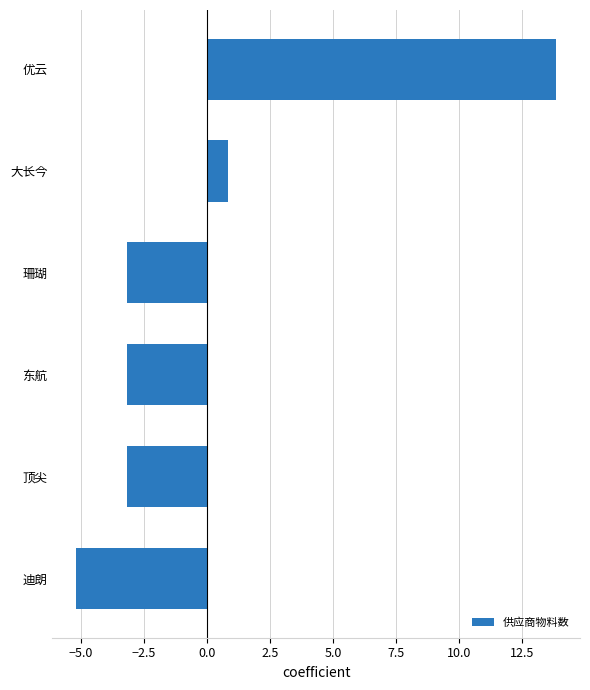

What is the change in value from 大长今 to 优云?

+13.0